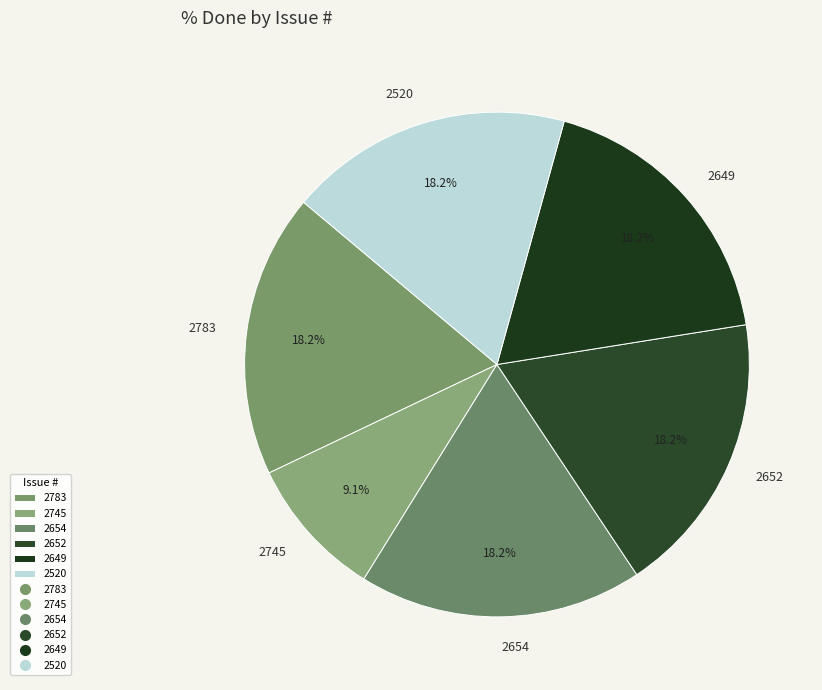

How many segments does this pie chart have?

6